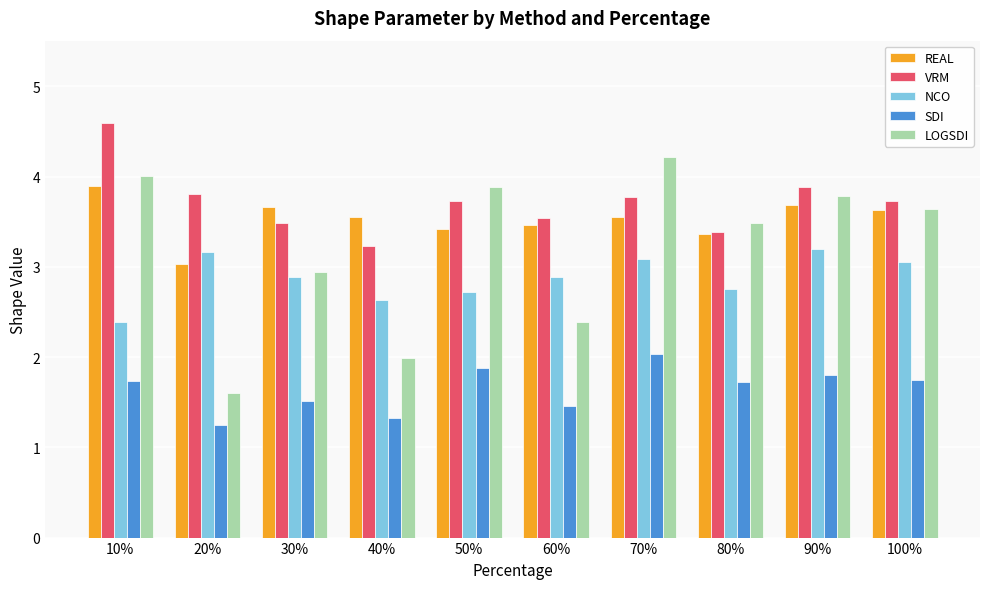

Which category has the highest value in the SDI series?

70%